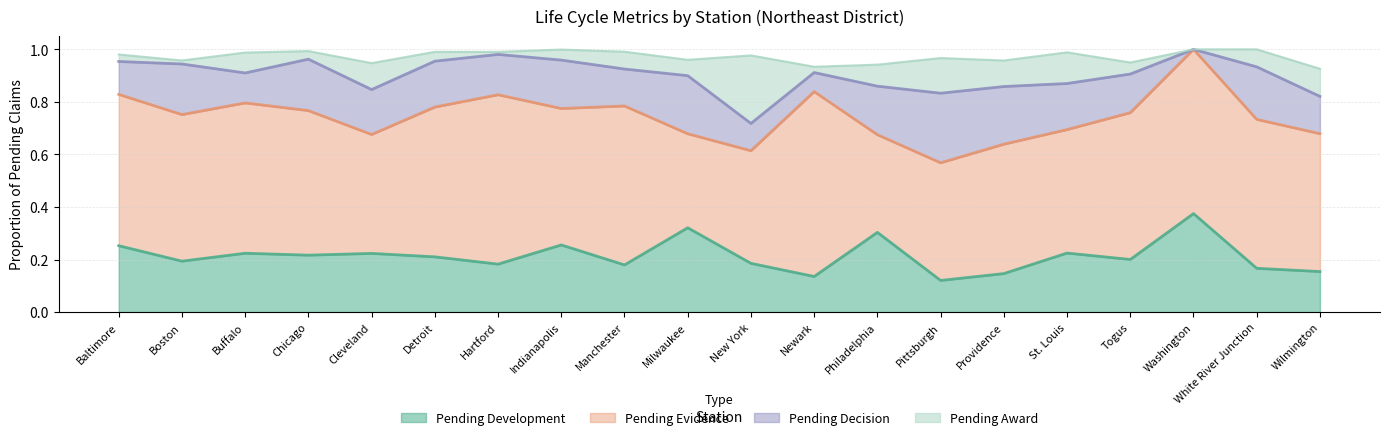

Reading right to left, what are all the values shown in this chart?

Pending Evidence: 0.5	0.6	0.6	0.6	0.5	0.5	0.4	0.4	0.7	0.4	0.4	0.6	0.5	0.6	0.6	0.5	0.6	0.6	0.6	0.6
Pending Development: 0.2	0.2	0.4	0.2	0.2	0.1	0.1	0.3	0.1	0.2	0.3	0.2	0.3	0.2	0.2	0.2	0.2	0.2	0.2	0.3
Pending Decision: 0.1	0.2	0.0	0.1	0.2	0.2	0.3	0.2	0.1	0.1	0.2	0.1	0.2	0.2	0.2	0.2	0.2	0.1	0.2	0.1
Pending Award: 0.1	0.1	0.0	0.0	0.1	0.1	0.1	0.1	0.0	0.3	0.1	0.1	0.0	0.0	0.0	0.1	0.0	0.1	0.0	0.0